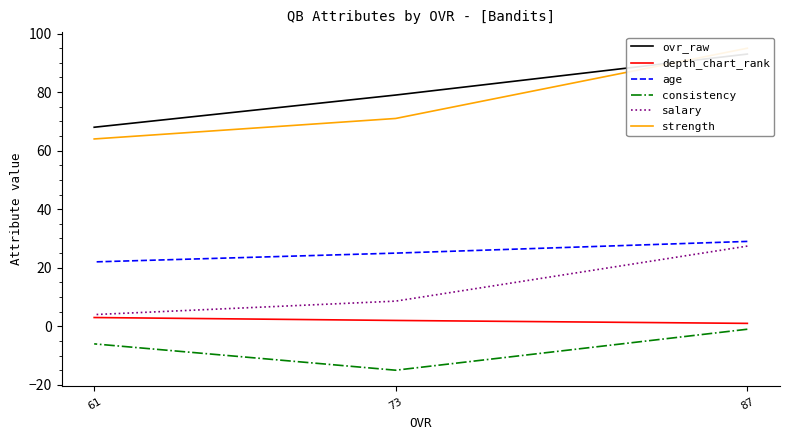

What are all the series names shown in the legend?

ovr_raw, depth_chart_rank, age, consistency, salary, strength